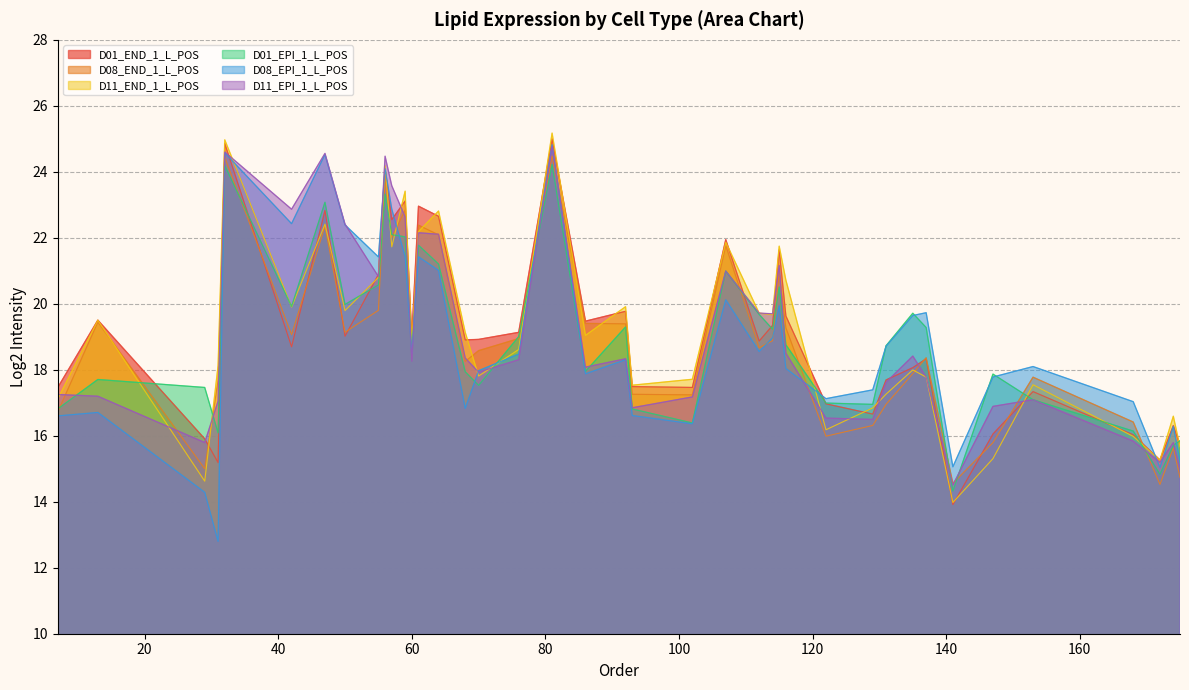

At how many categories does at least one series exceed 15?

40